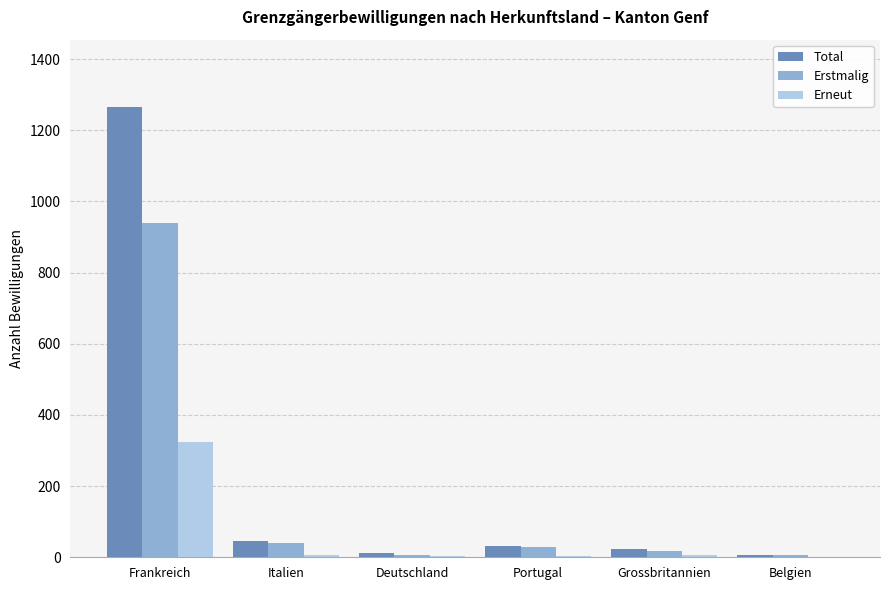

Which series has the widest spread of values?

Total